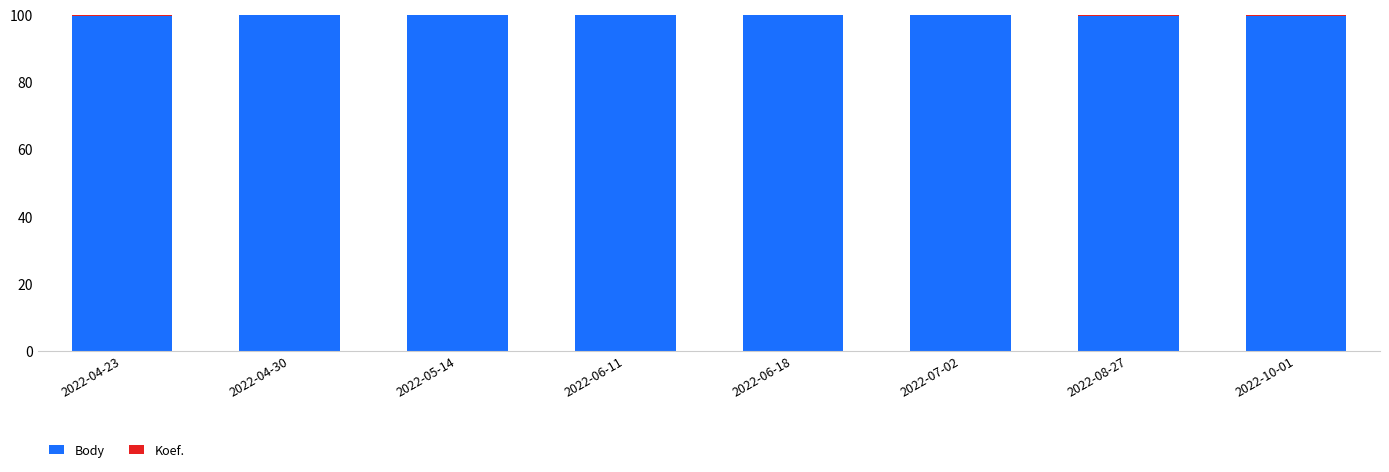

What is the sum of all Body values?

798.0